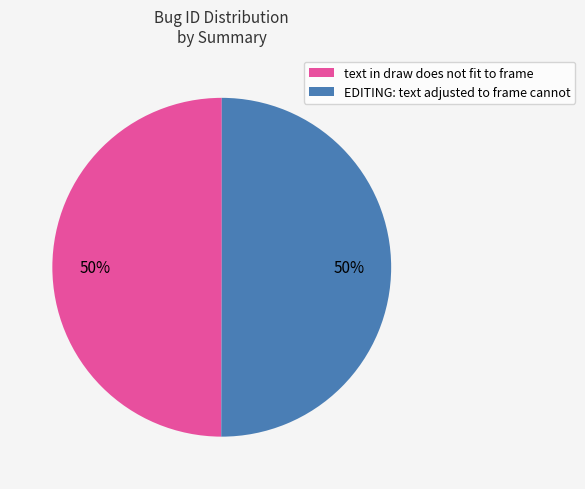

True or false: EDITING: text adjusted to frame cannot accounts for 50% of the total.

True